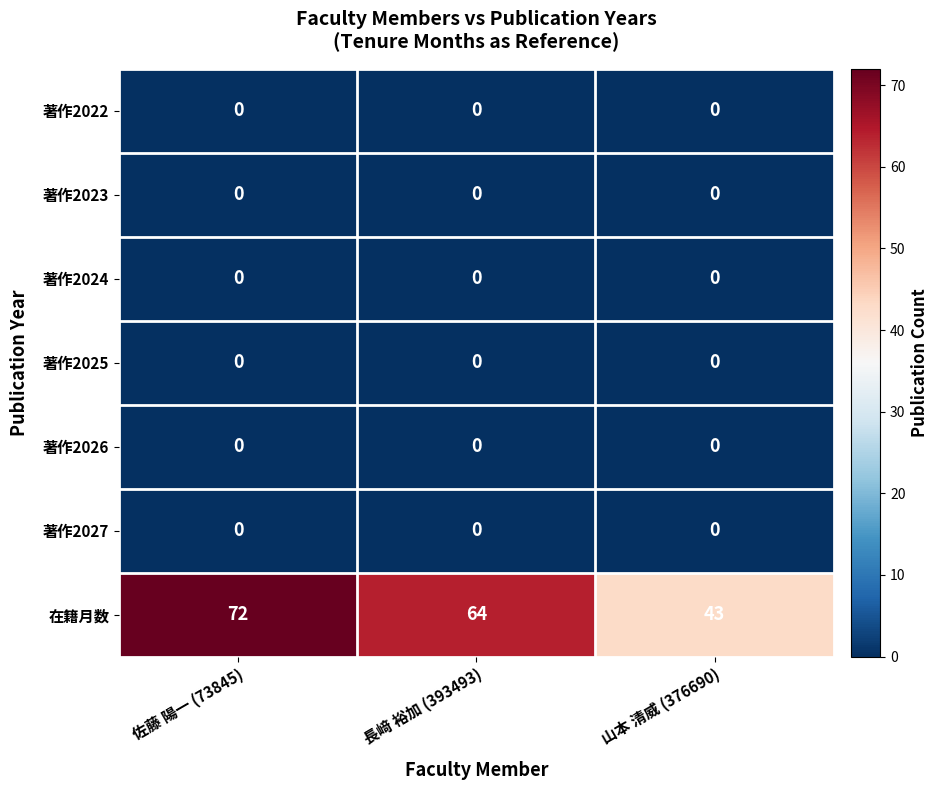

At which category does the chart reach its peak across all series?

佐藤 陽一 (73845)